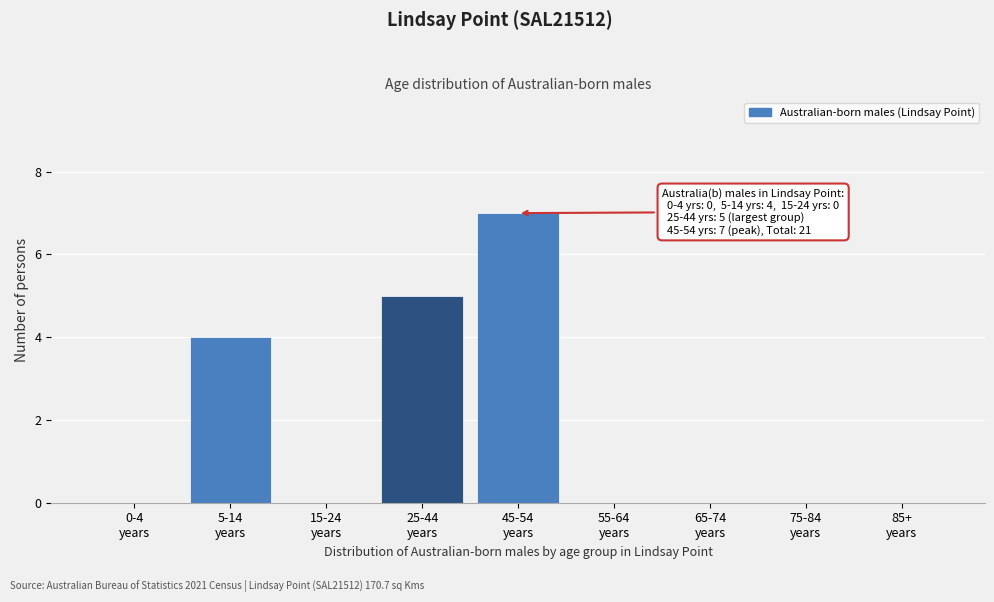

What is the sum of all values?

16